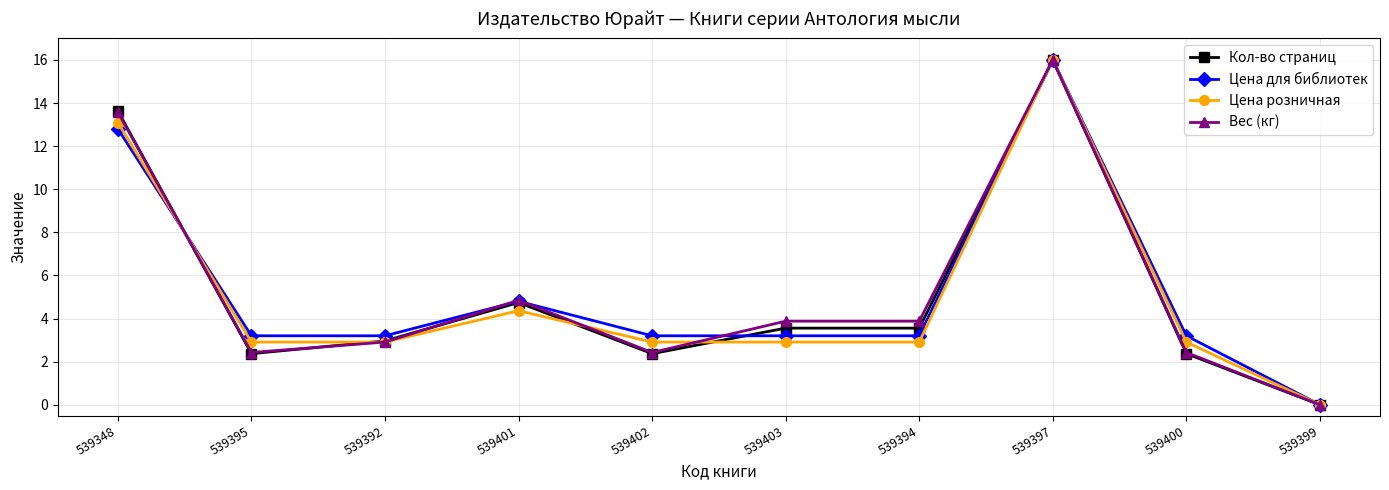

What is the sum of all Цена розничная values?

50.9